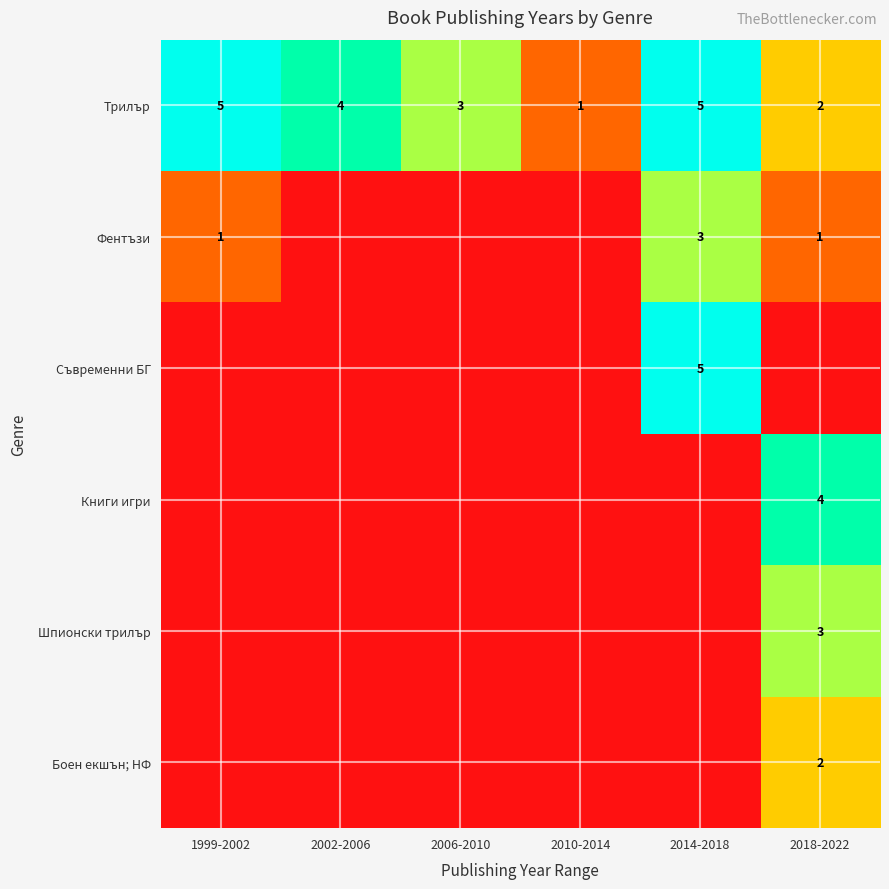

Is it true that Фентъзи equals 1 at 1999-2002?

True